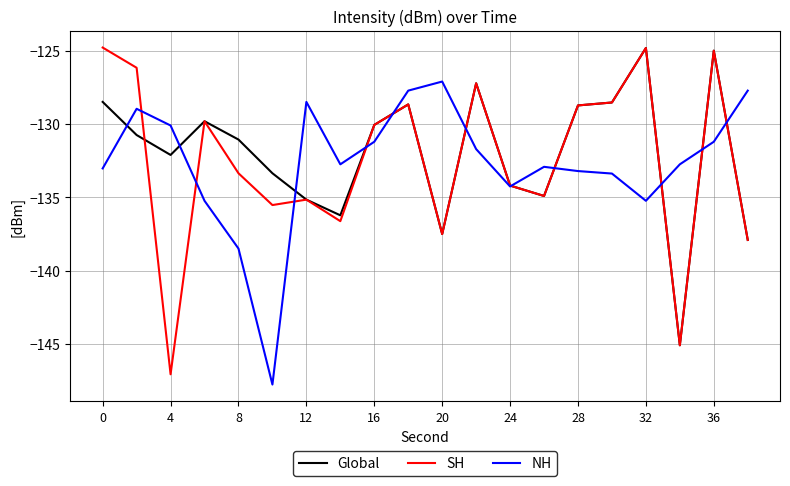

What is the difference between the maximum and minimum values in the Global series?

20.3